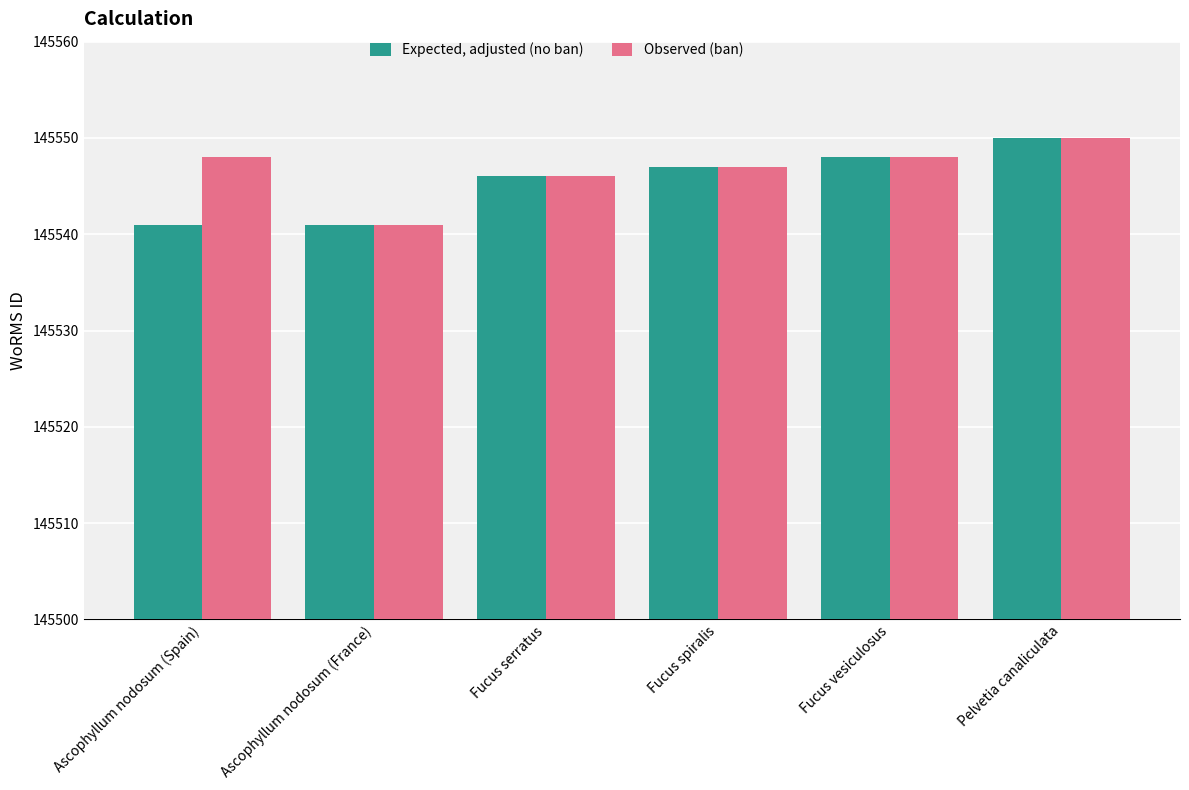

Reading right to left, transcribe all the data shown in this chart.

Expected, adjusted (no ban): Pelvetia canaliculata=145550	Fucus vesiculosus=145548	Fucus spiralis=145547	Fucus serratus=145546	Ascophyllum nodosum (France)=145541	Ascophyllum nodosum (Spain)=145541
Observed (ban): Pelvetia canaliculata=145550	Fucus vesiculosus=145548	Fucus spiralis=145547	Fucus serratus=145546	Ascophyllum nodosum (France)=145541	Ascophyllum nodosum (Spain)=145548